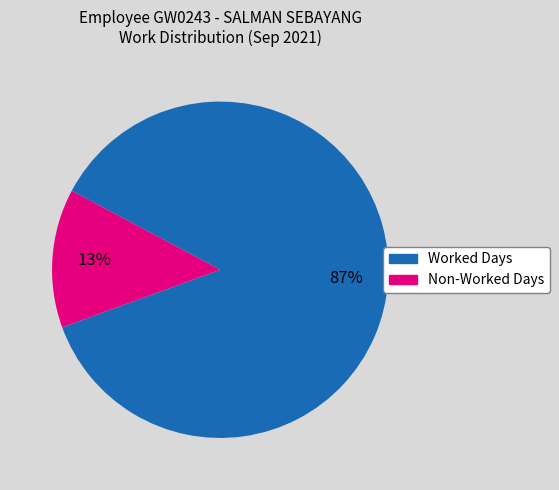

To the nearest percent, what is the average slice percentage?

50%